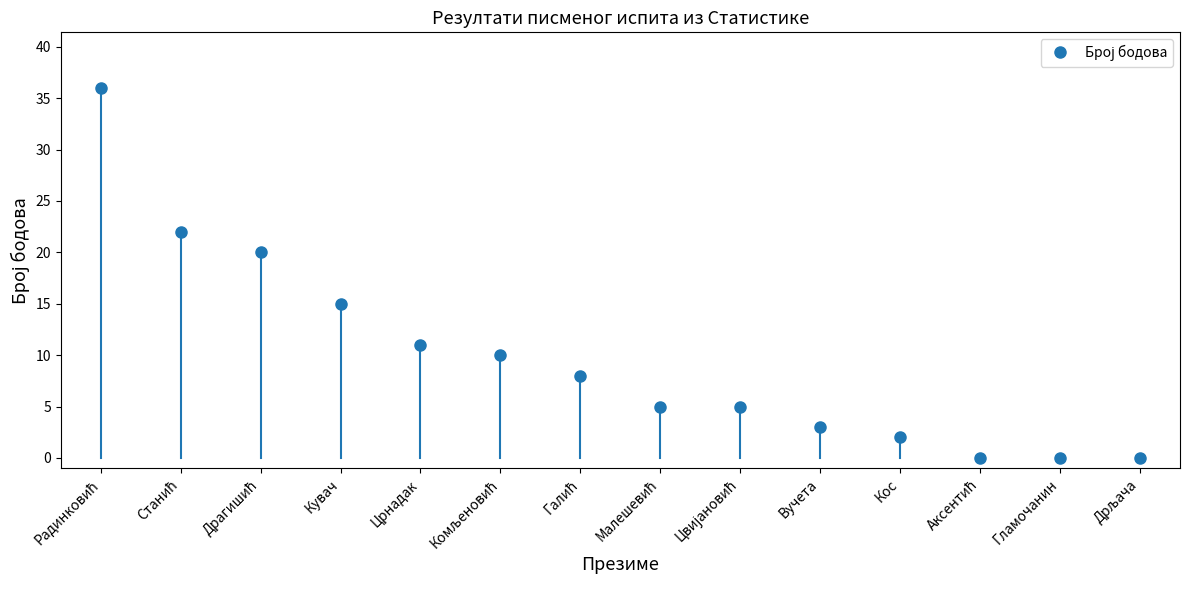

What is the label of the 10th point from the left?

Вучета